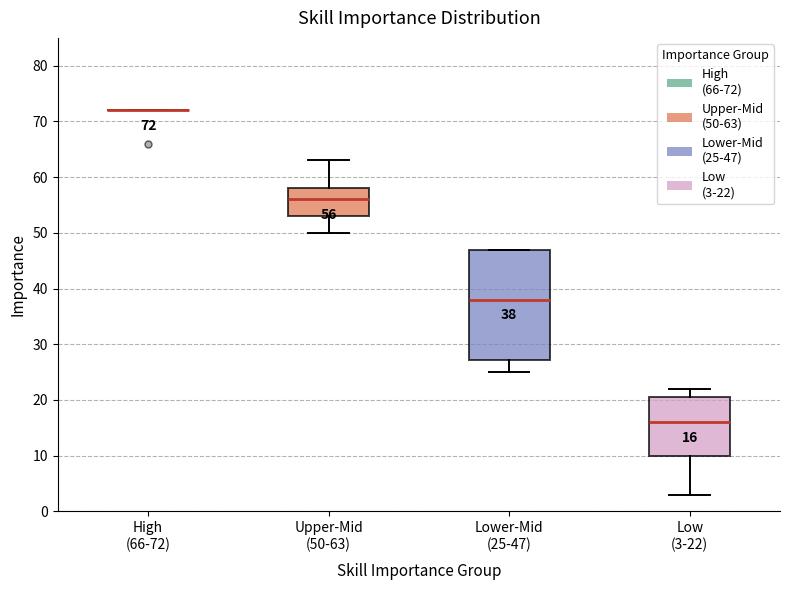

Comparing the boxes themselves (not the whiskers), which one is the tallest?

Lower-Mid (25-47)